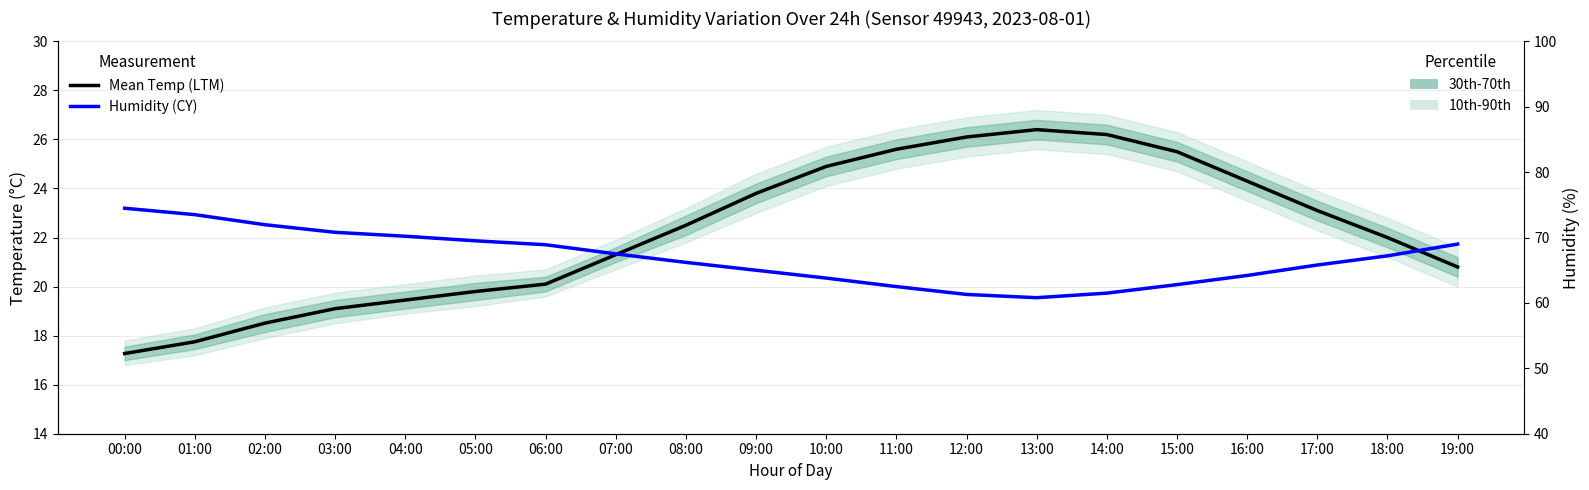

What is the lowest value of the Humidity series?

60.8